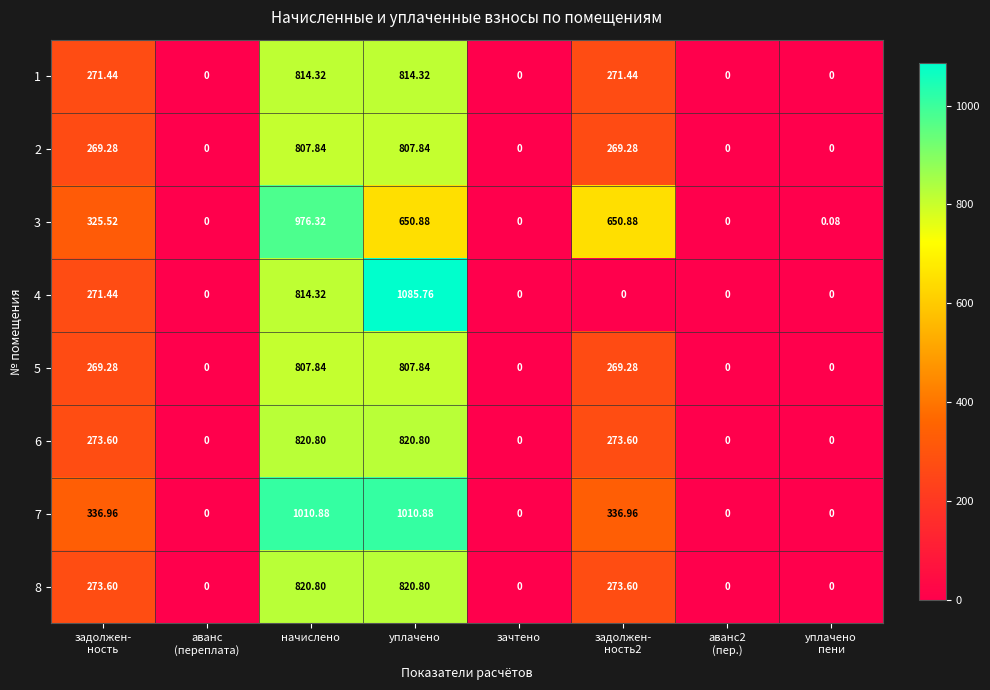

Which category has the highest value in the 4 series?

уплачено